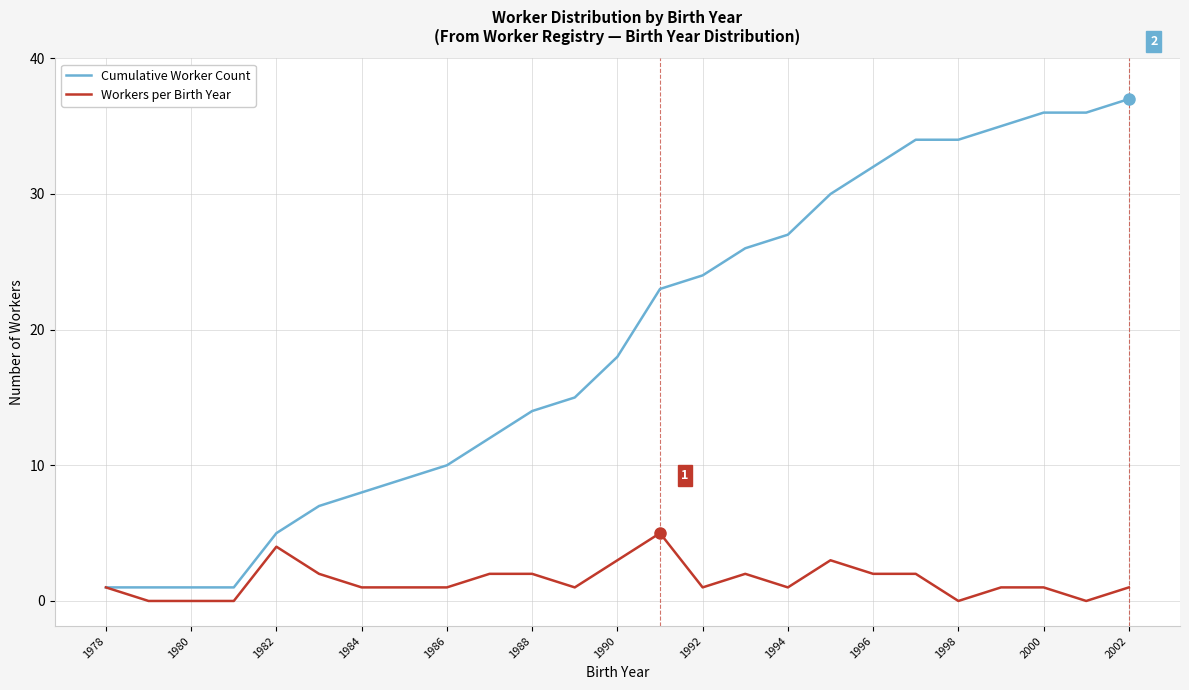

Which series has the largest range (max minus min)?

Cumulative Worker Count